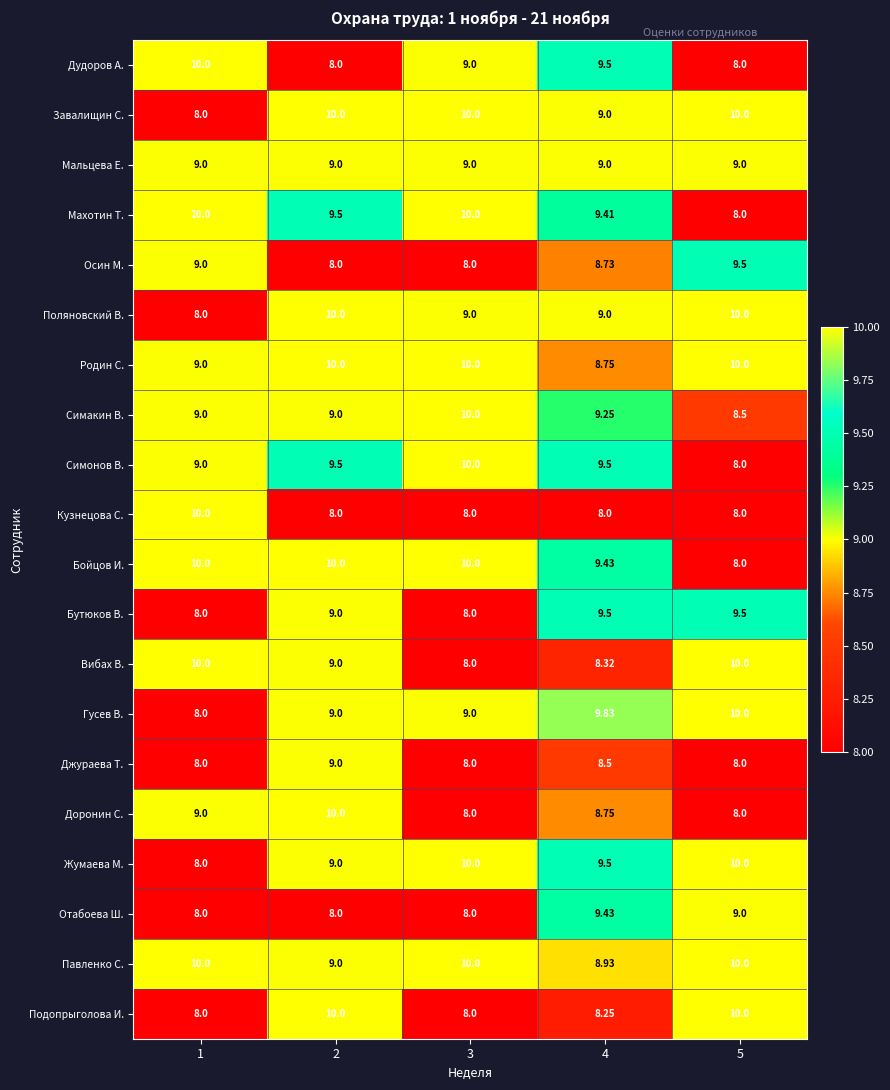

Is the value of Вибах В. at 5 greater than the value of Симакин В. at 5?

Yes